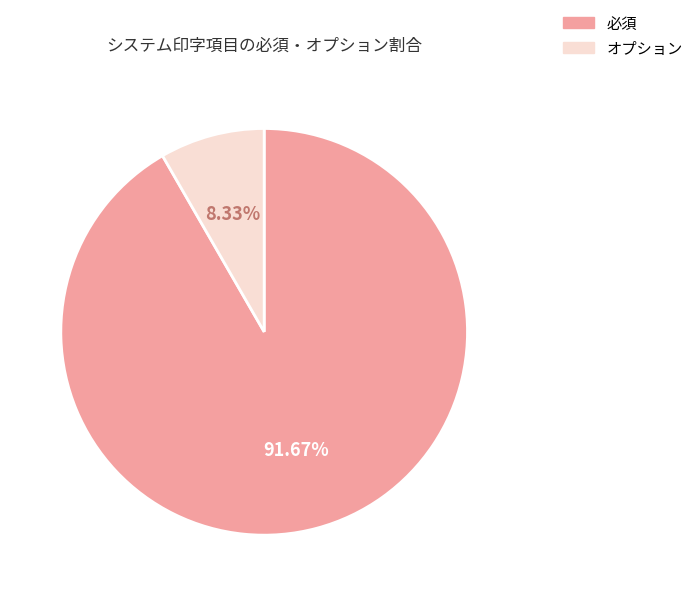

Is it true that オプション is 2% of the pie?

False